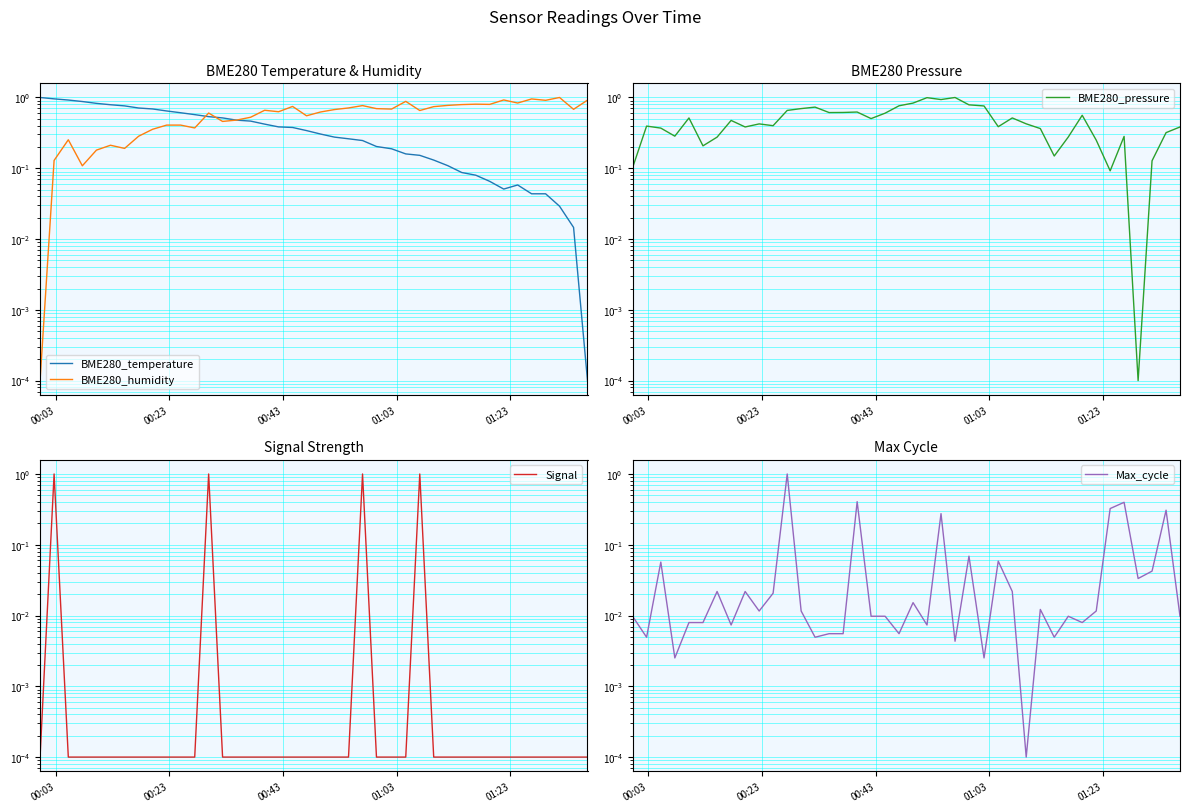

True or false: BME280_temperature and BME280_humidity cross at least once.

True